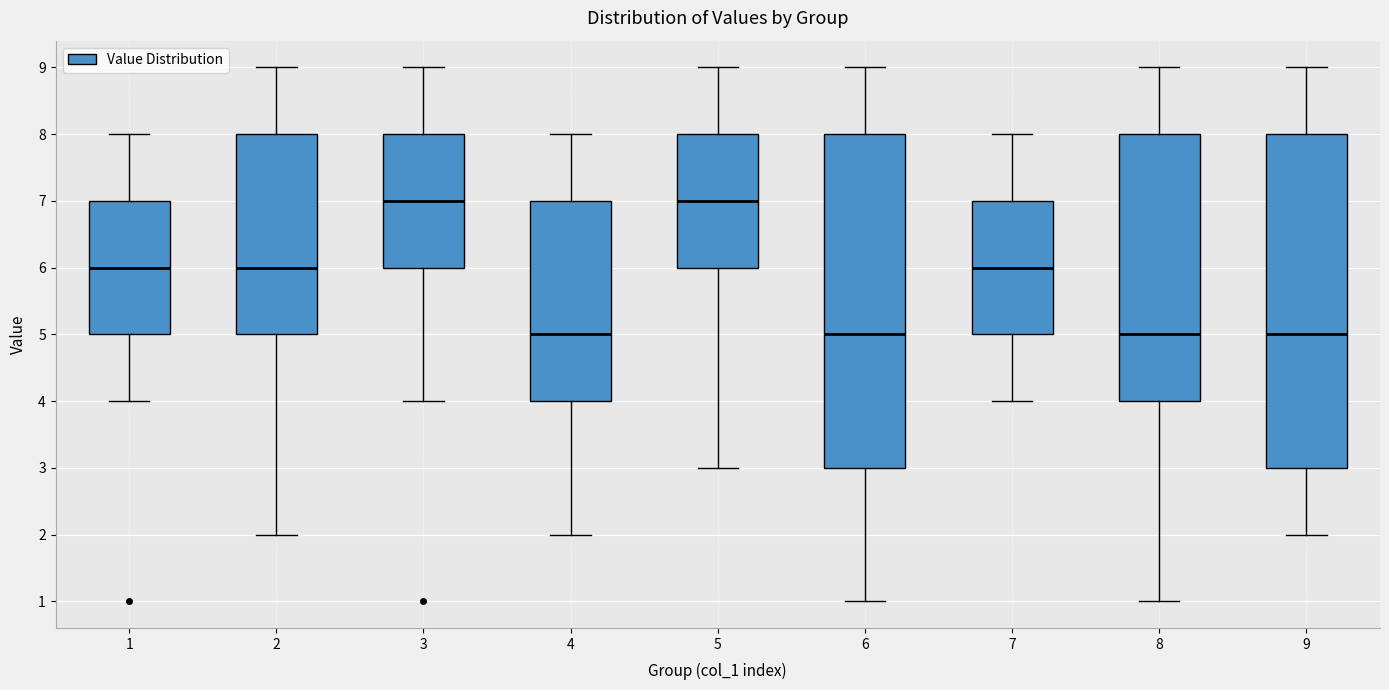

Reading left to right, read every box against the y-axis: the position of its median line, the range the box covers, and the ends of its whiskers. The values are not printed on the chart, so give them approximately, as read against the axis.

1: median 6, box 5 to 7, whiskers 4 to 8
2: median 6, box 5 to 8, whiskers 2 to 9
3: median 7, box 6 to 8, whiskers 4 to 9
4: median 5, box 4 to 7, whiskers 2 to 8
5: median 7, box 6 to 8, whiskers 3 to 9
6: median 5, box 3 to 8, whiskers 1 to 9
7: median 6, box 5 to 7, whiskers 4 to 8
8: median 5, box 4 to 8, whiskers 1 to 9
9: median 5, box 3 to 8, whiskers 2 to 9